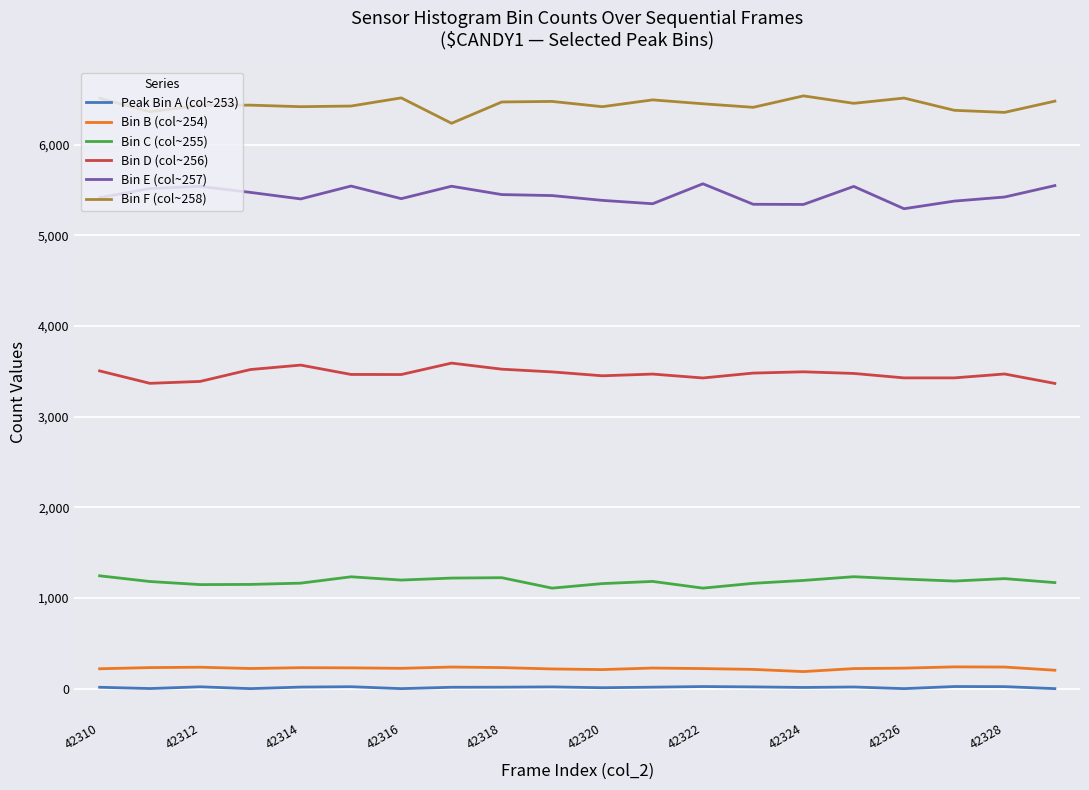

True or false: Bin F (col~258) and Bin C (col~255) intersect in this chart.

False